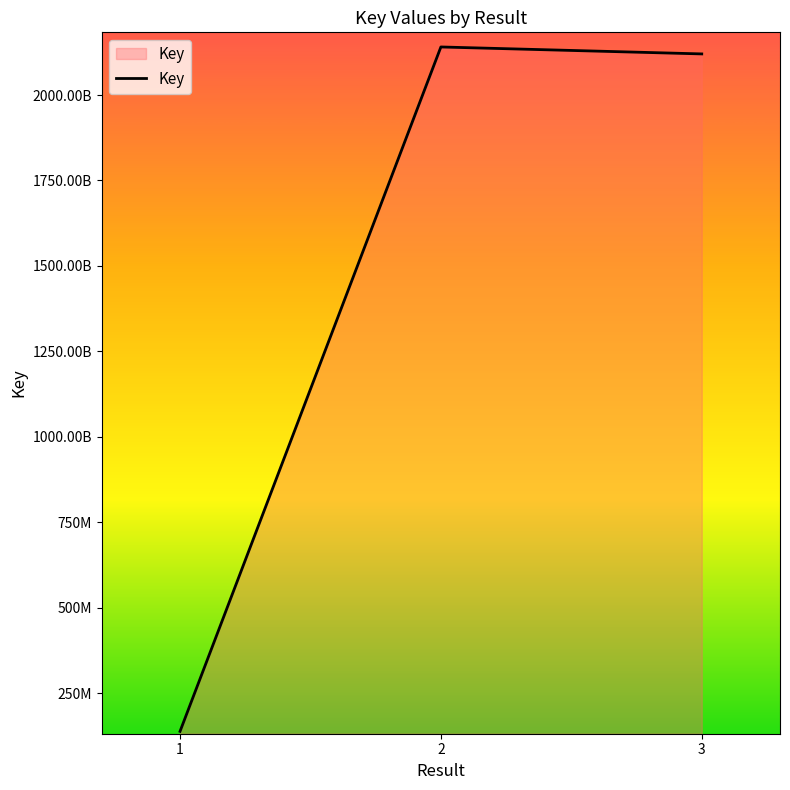

Between 2 and 3, which is larger?

2